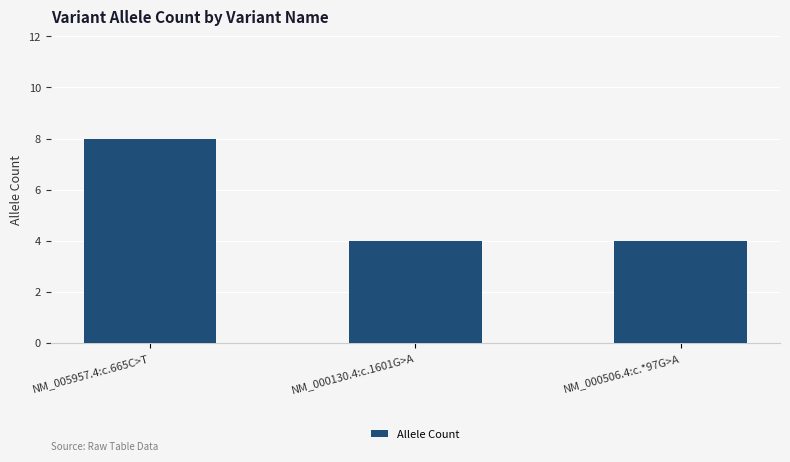

What is the sum of all values?

16